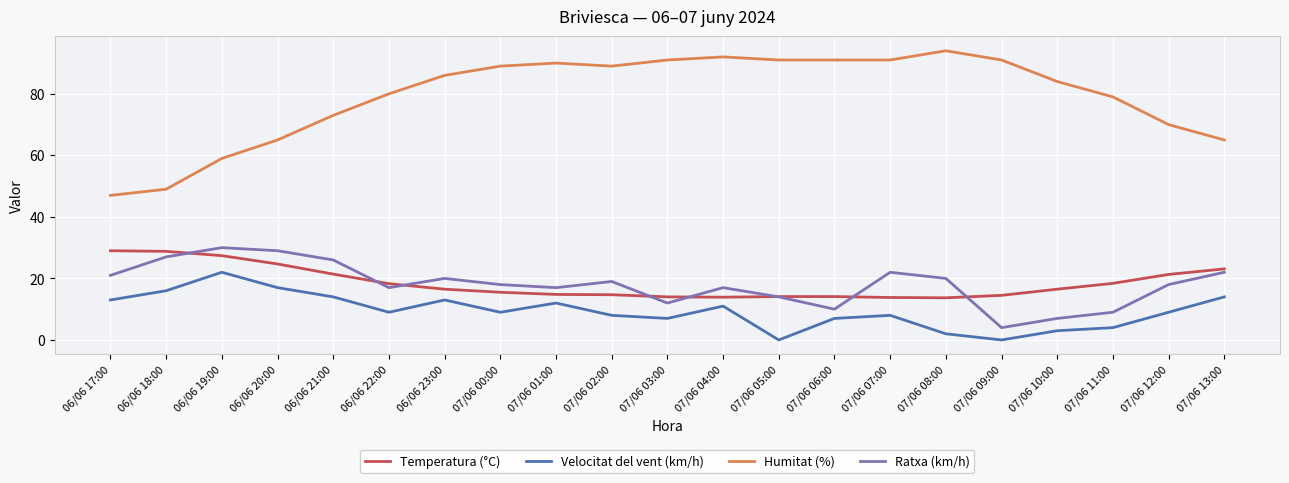

At how many categories does at least one series exceed 39?

21